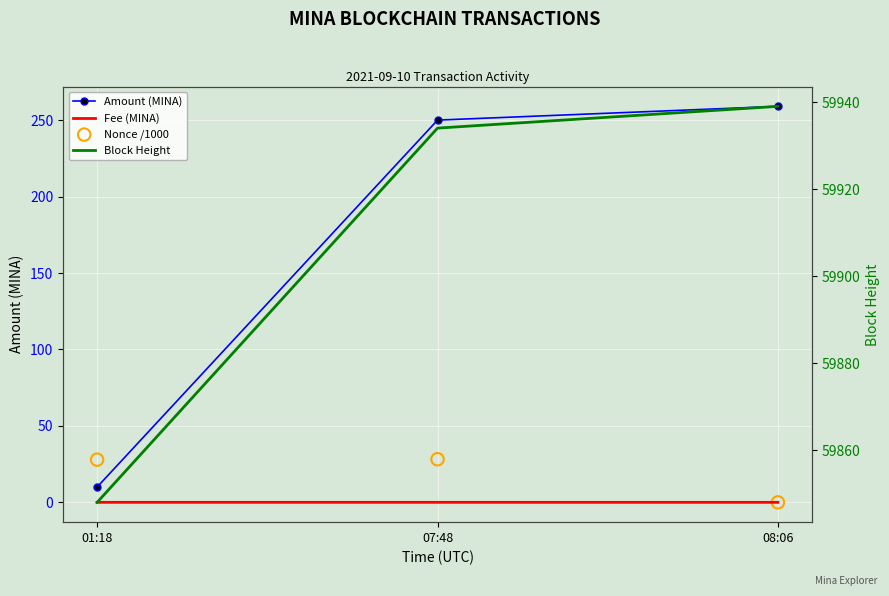

What is the total value across all series at 07:48?

60212.2